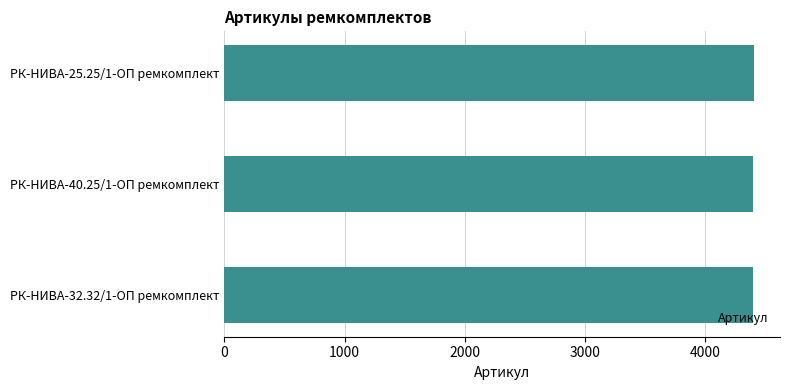

What is the maximum value shown in the chart?

4400